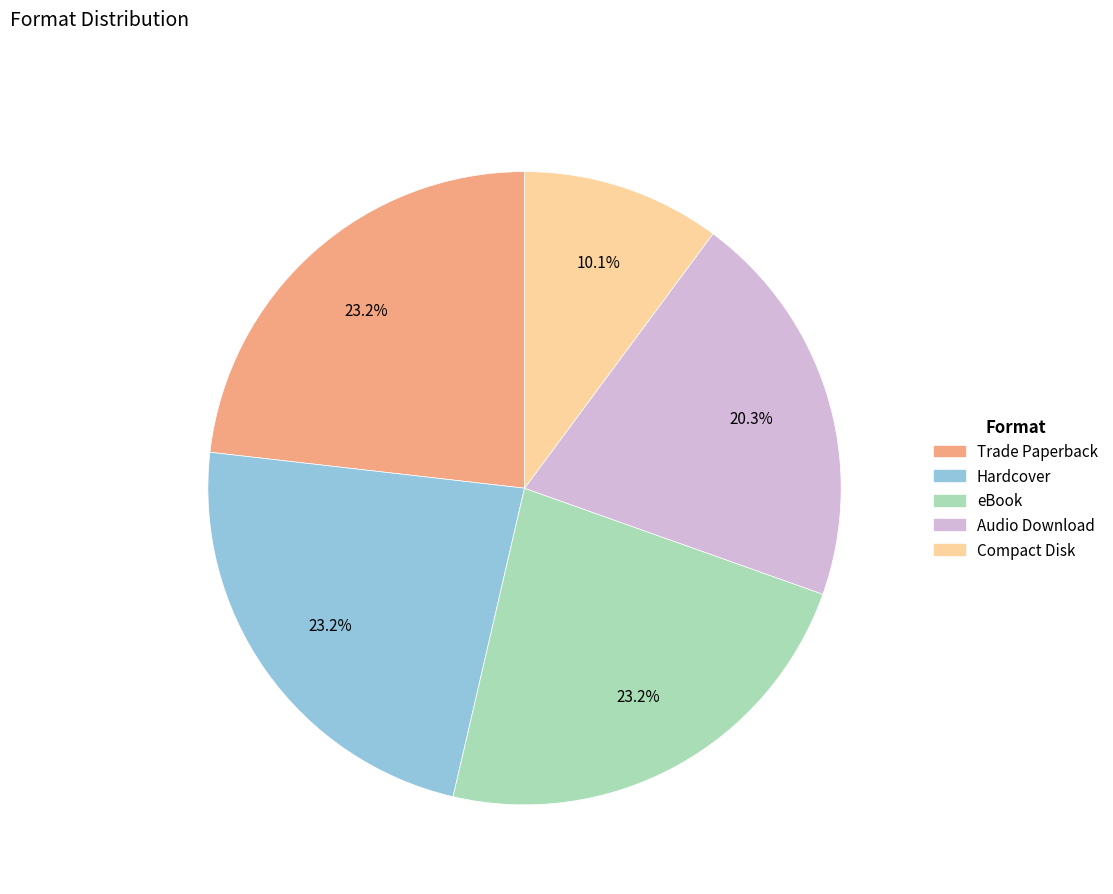

Which has a higher value, eBook or Compact Disk?

eBook